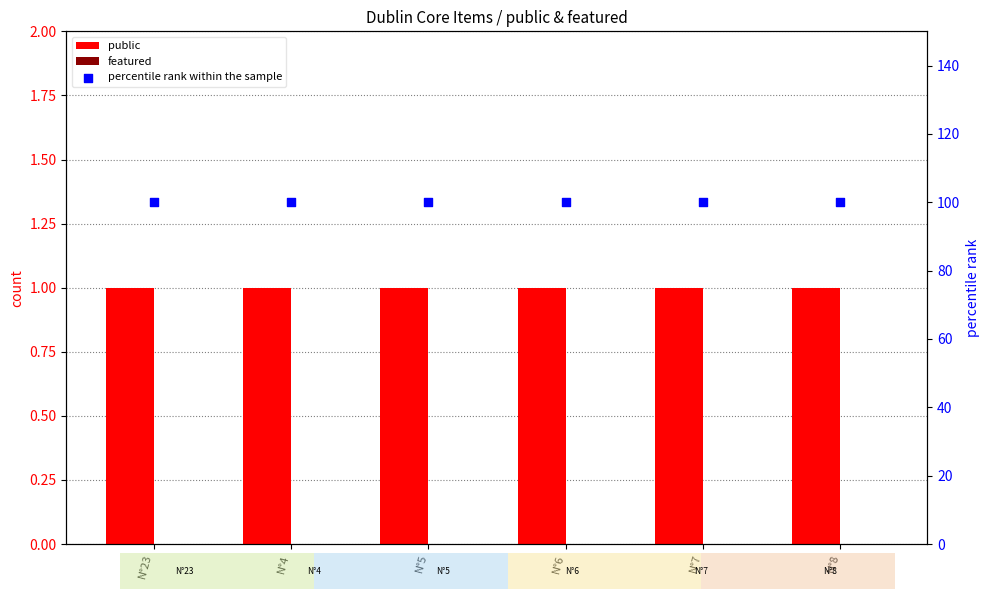

At how many categories does at least one series exceed 32?

6